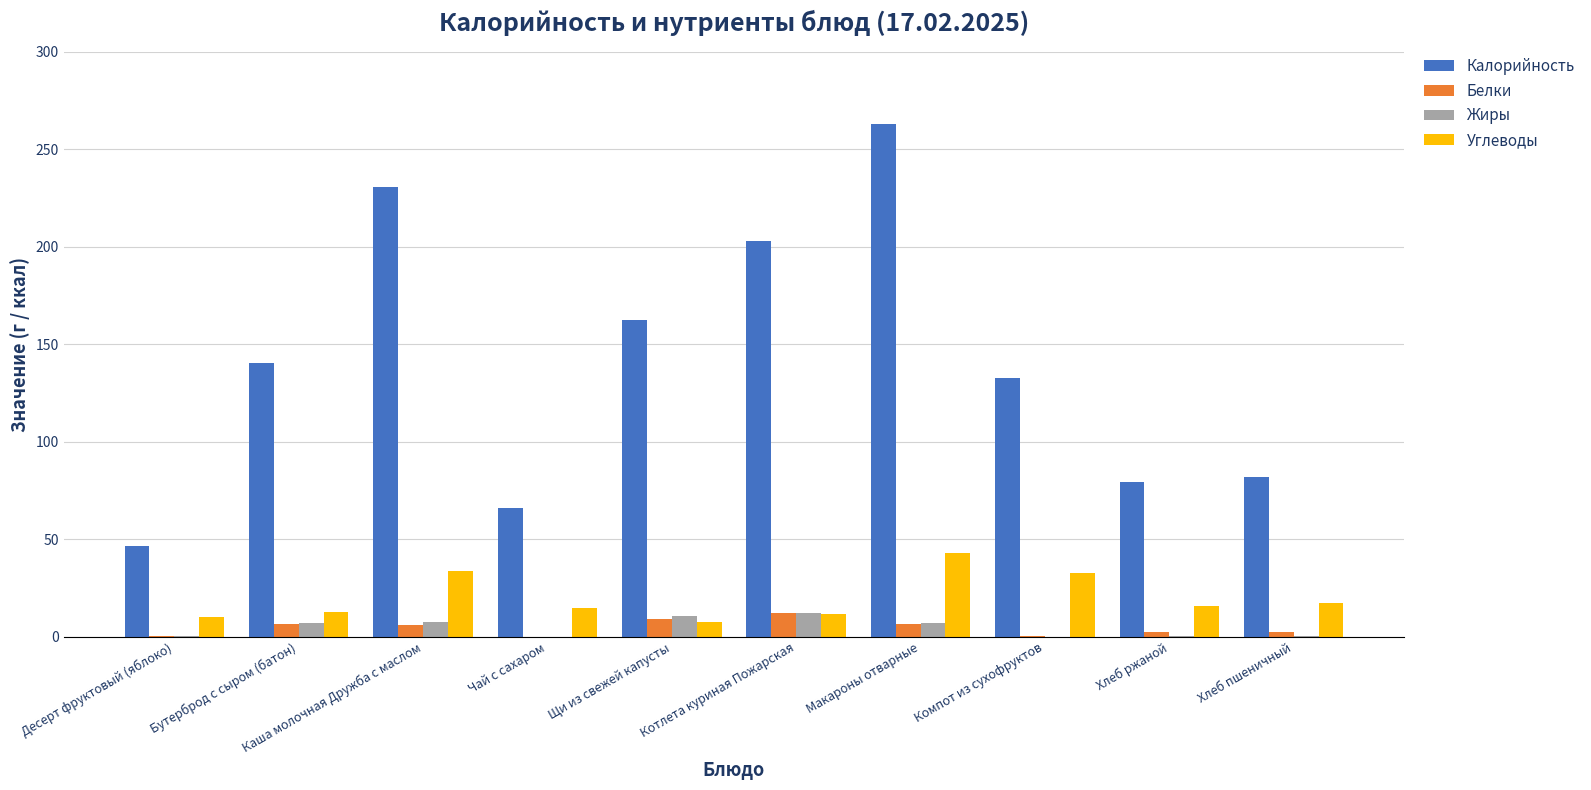

Where does the Углеводы series first go above 15?

Каша молочная Дружба с маслом